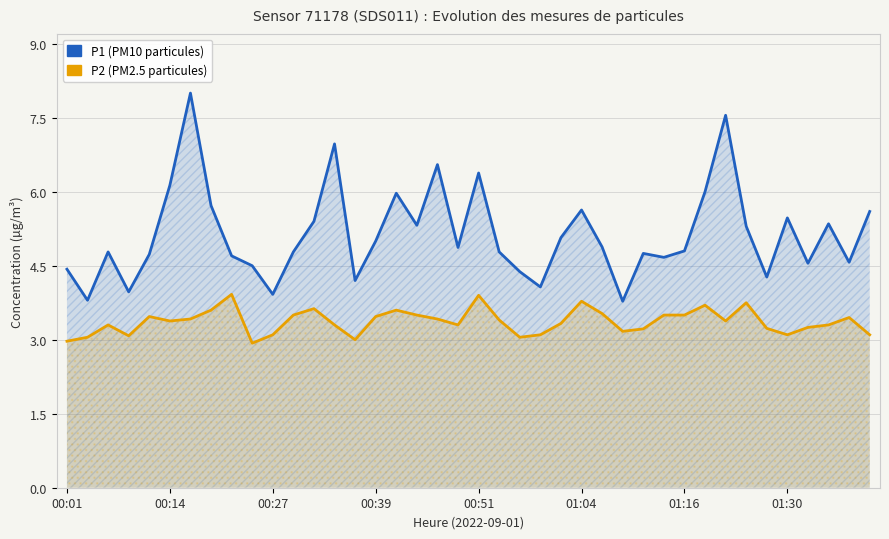

What is the total value across all series at 38?

8.0